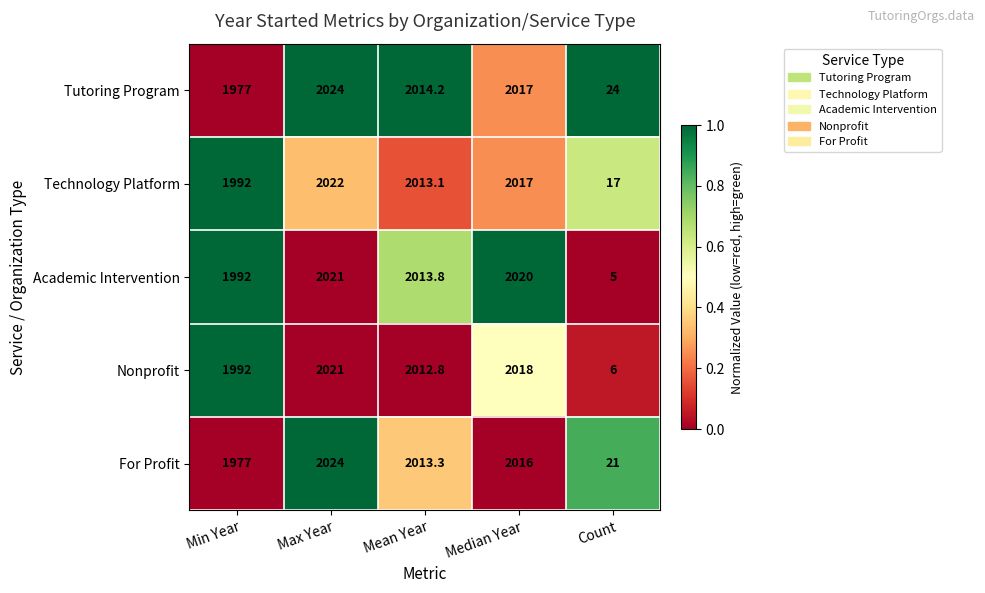

What is the total value across all series at Mean Year?

10067.2